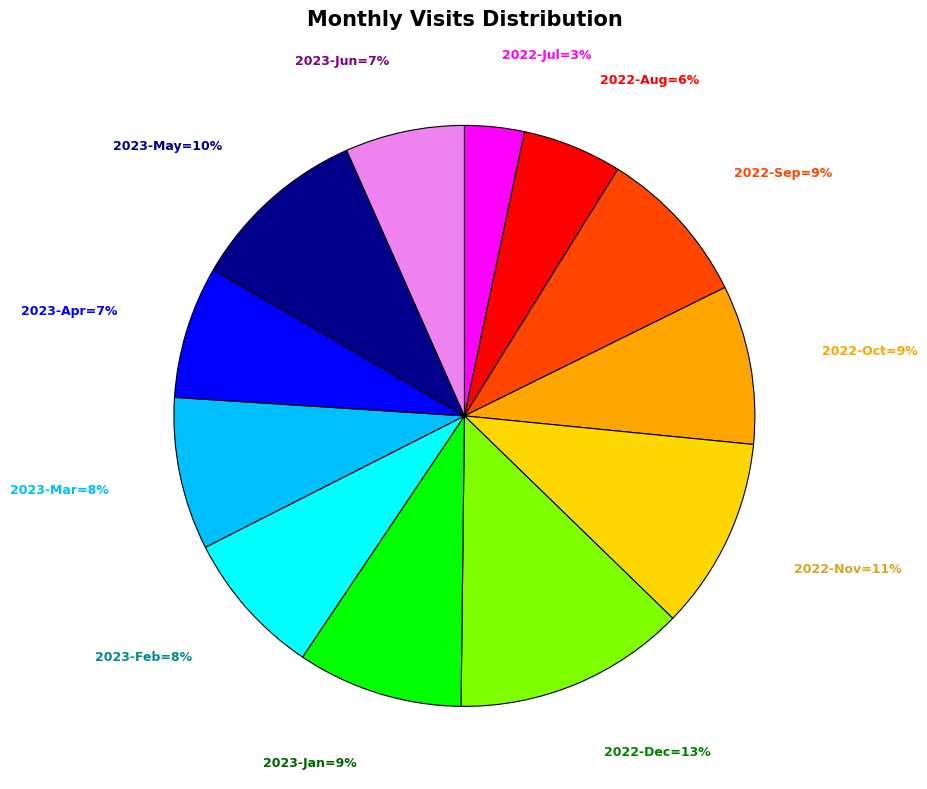

Does any single category account for the majority?

No